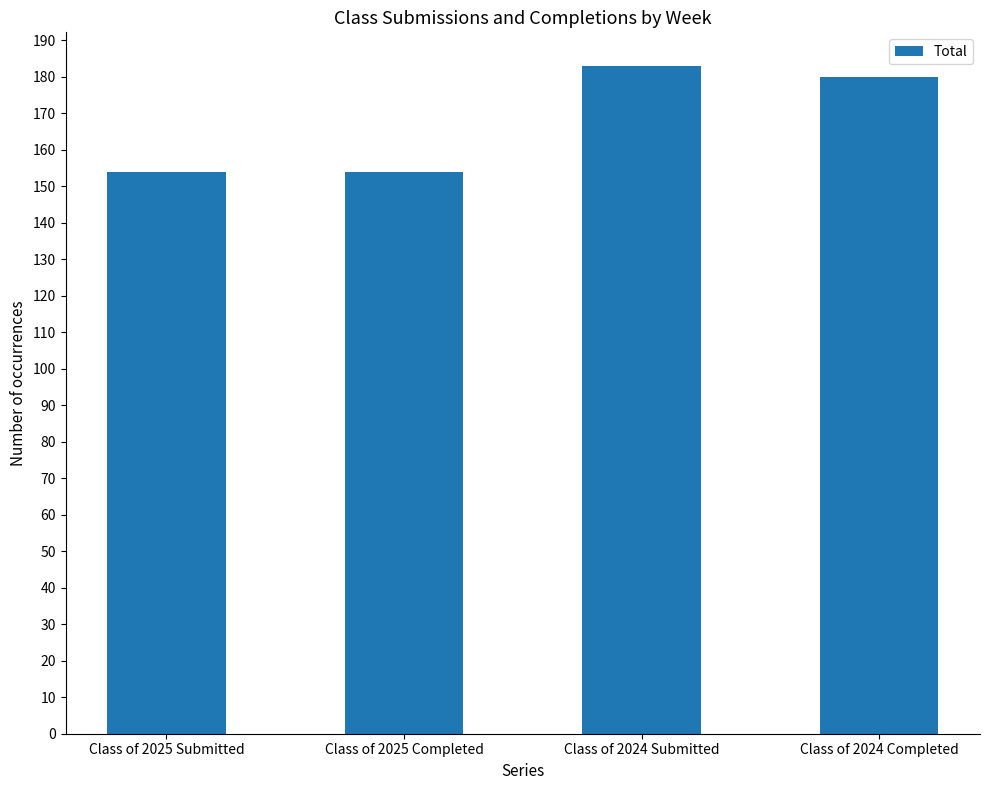

True or false: the data shows 81 at Class of 2025 Submitted.

False